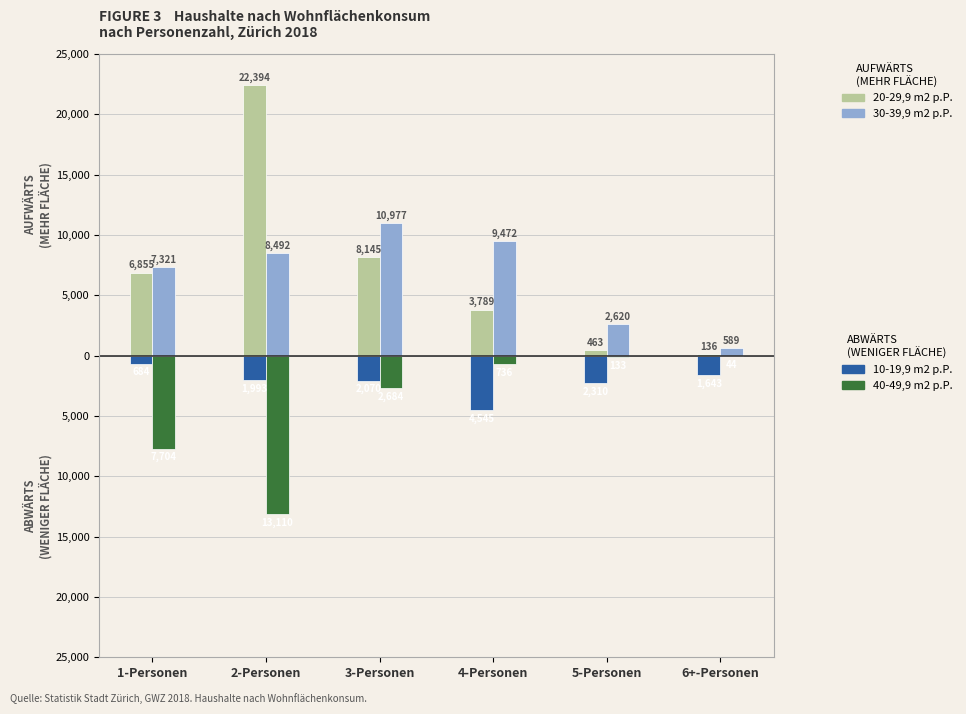

What is the difference between the highest and lowest values at 5-Personen?

4930